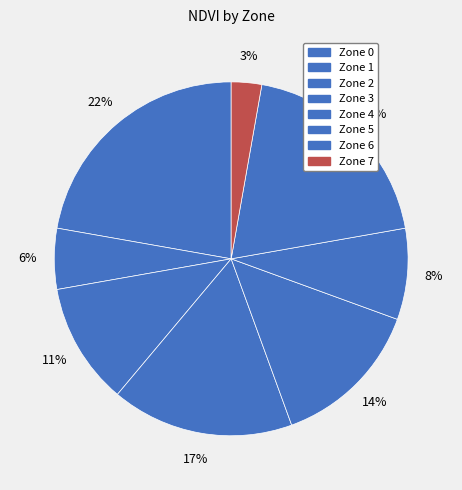

How many segments does this pie chart have?

8